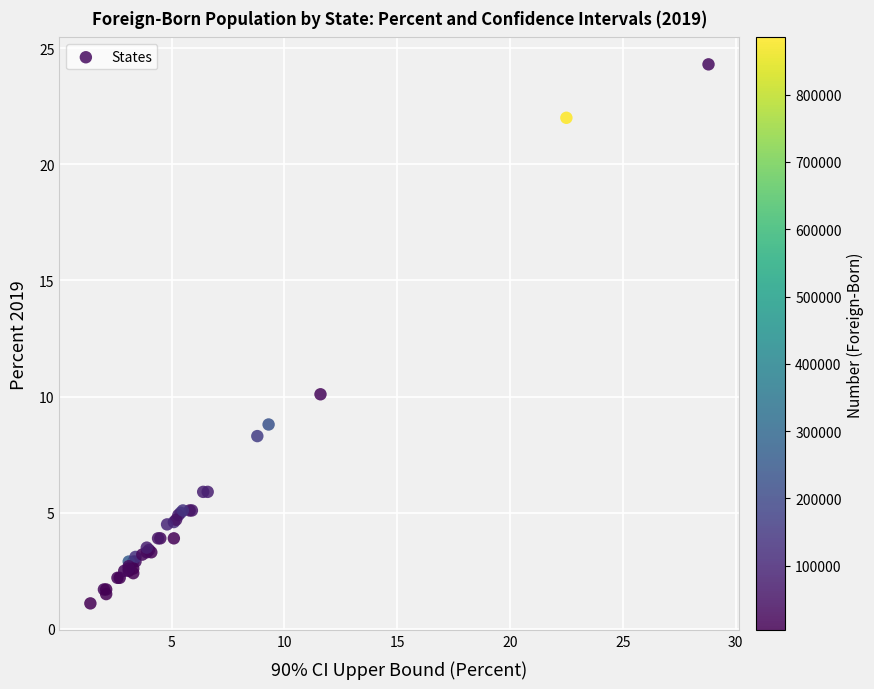

What Y value in the scatter plot is closest to 12?

10.1